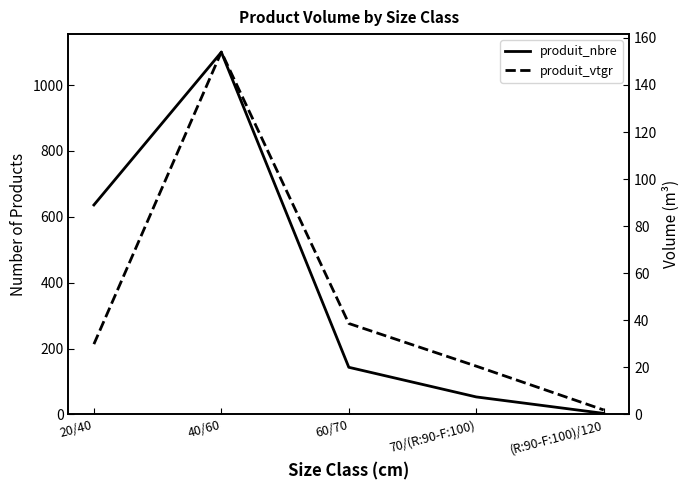

At how many categories does at least one series exceed 643?

1